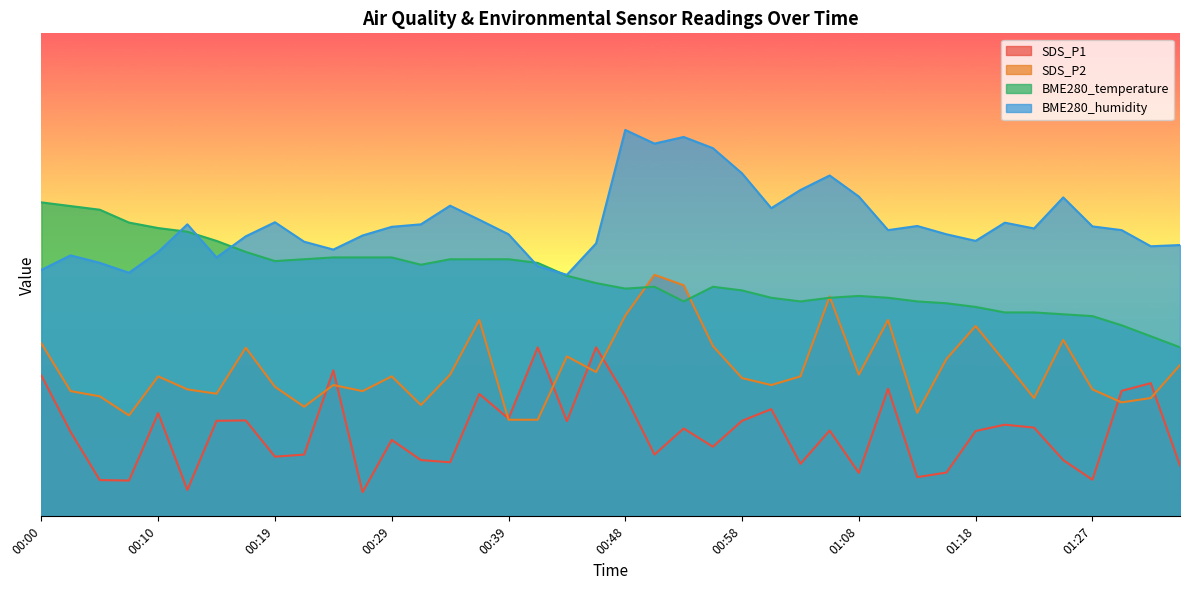

What are all the series names shown in the legend?

SDS_P1, SDS_P2, BME280_temperature, BME280_humidity